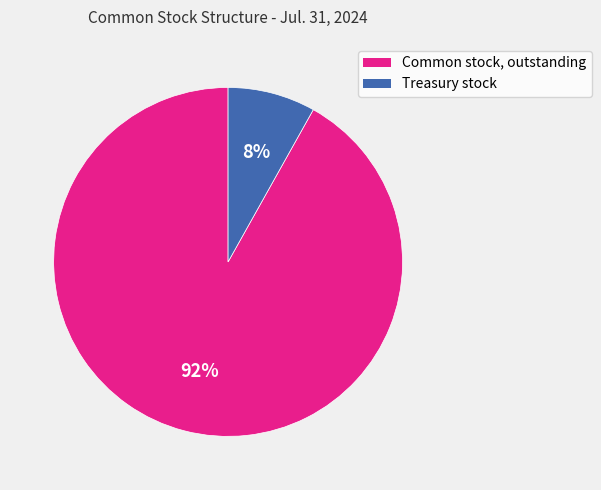

Rank the categories by value from highest to lowest.

Common stock, outstanding, Treasury stock